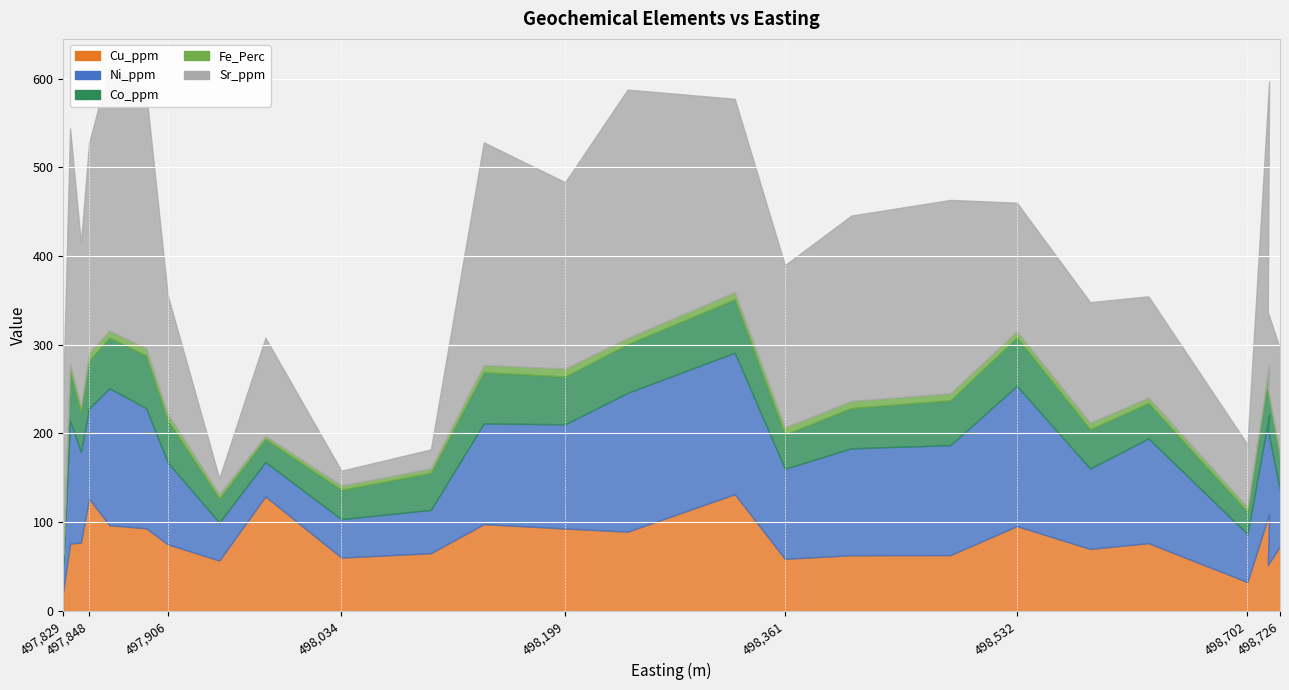

What is the value of the Cu_ppm point at the 12th from the left?

97.7